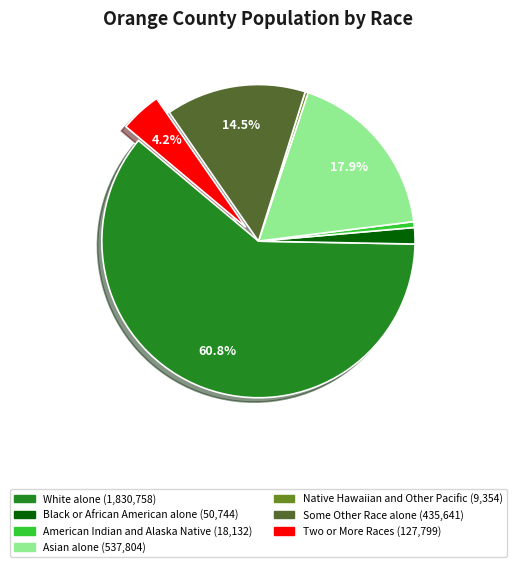

Is there any slice that represents more than half of the pie?

Yes